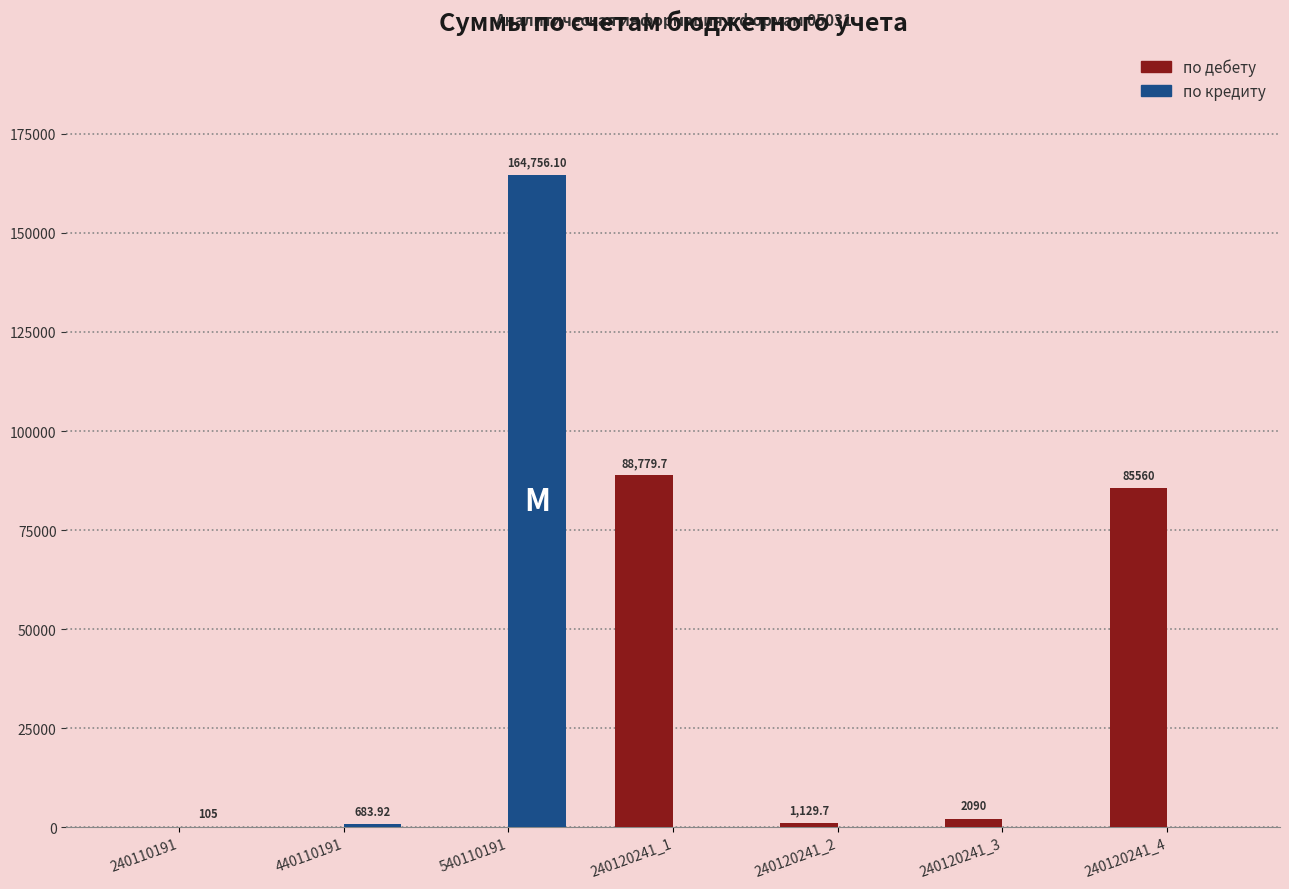

Which series has the largest total across all categories?

по дебету